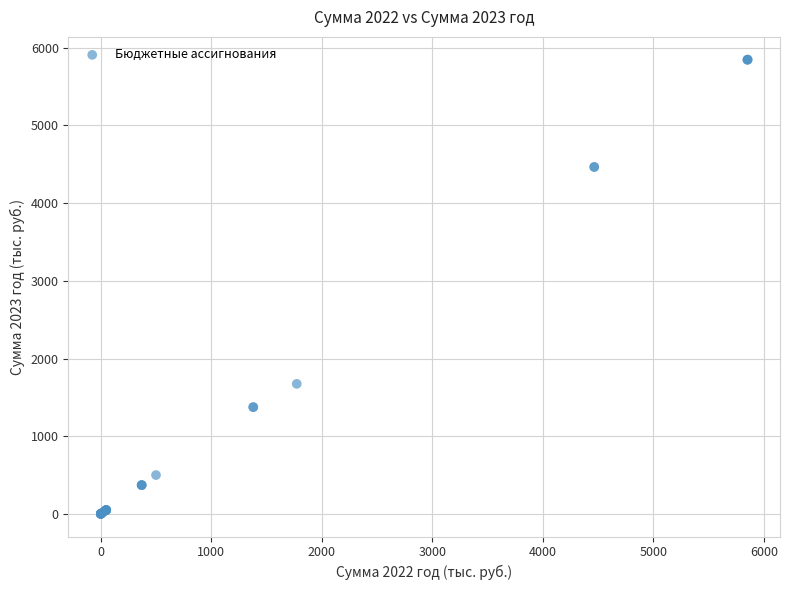

What Y value in the scatter plot is closest to 2924?

1674.8